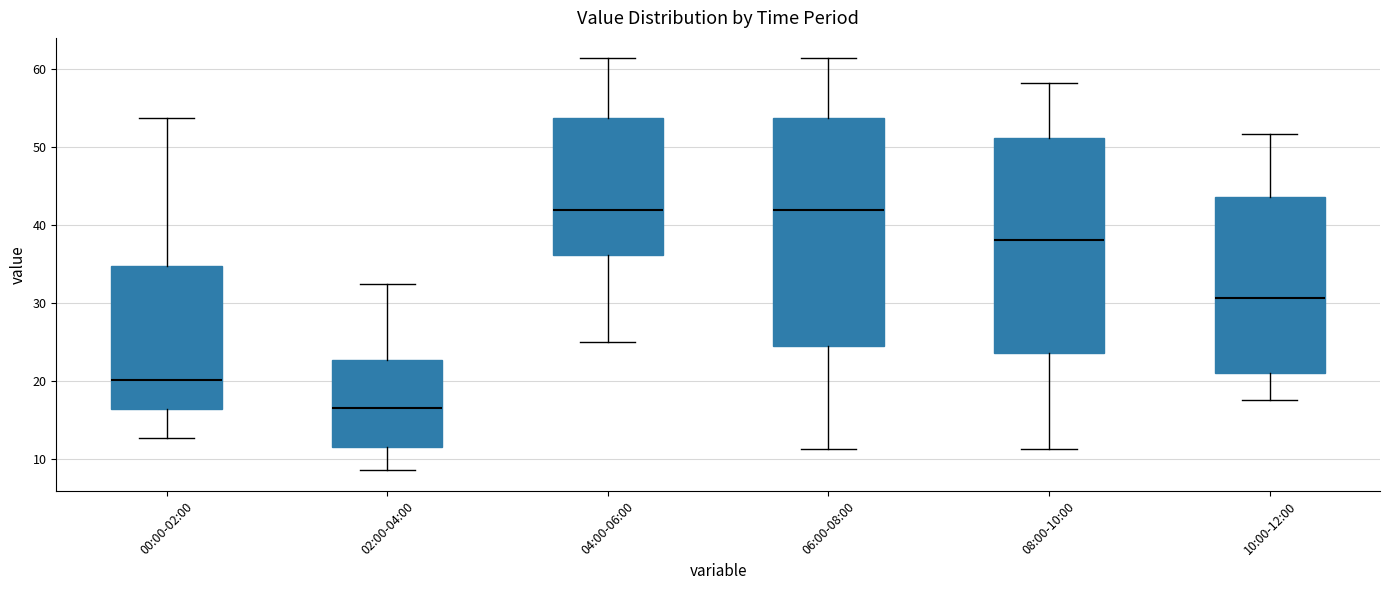

Reading left to right, read every box against the y-axis: the position of its median line, the range the box covers, and the ends of its whiskers. The values are not printed on the chart, so give them approximately, as read against the axis.

00:00-02:00: median 20, box 16 to 35, whiskers 13 to 54
02:00-04:00: median 17, box 11 to 23, whiskers 9 to 32
04:00-06:00: median 42, box 36 to 54, whiskers 25 to 61
06:00-08:00: median 42, box 25 to 54, whiskers 11 to 61
08:00-10:00: median 38, box 24 to 51, whiskers 11 to 58
10:00-12:00: median 31, box 21 to 44, whiskers 18 to 52